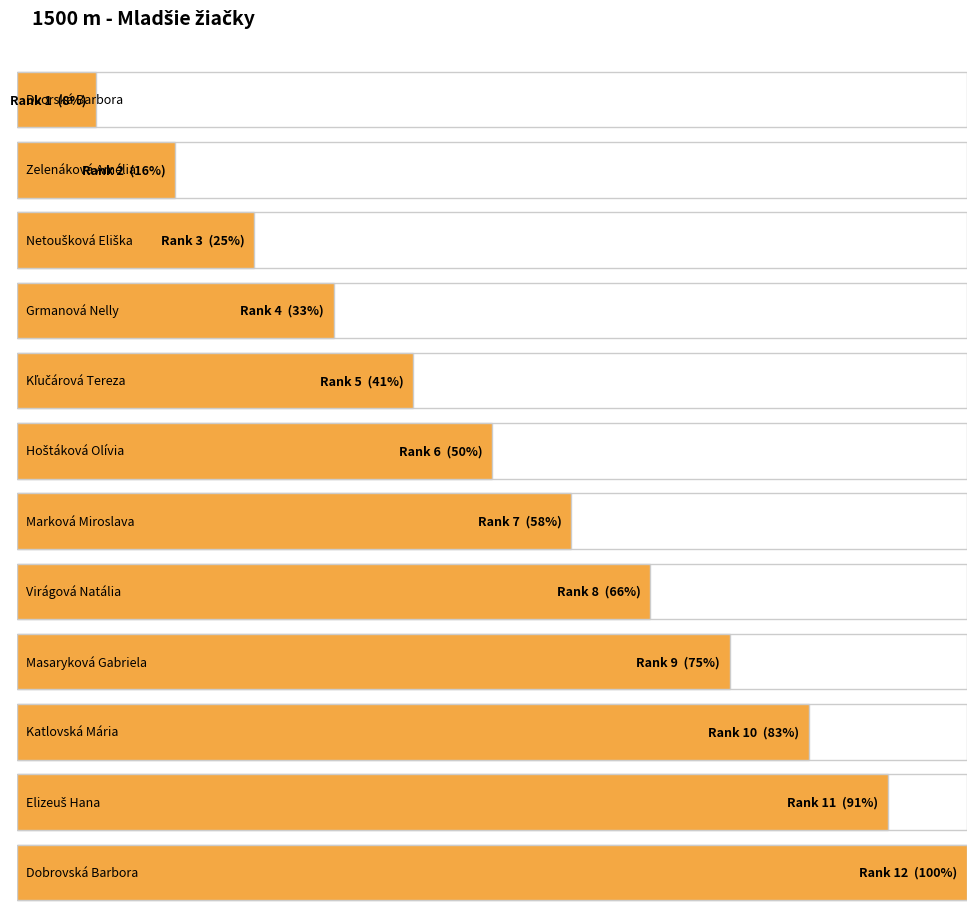

Between Kľučárová Tereza and Dobrovská Barbora, which is larger?

Dobrovská Barbora